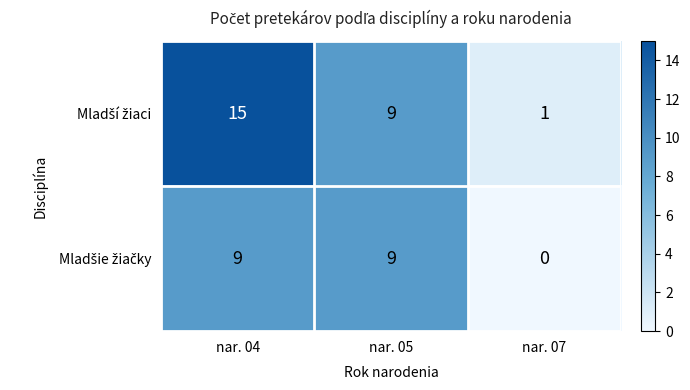

What is the total value across all series at nar. 05?

18